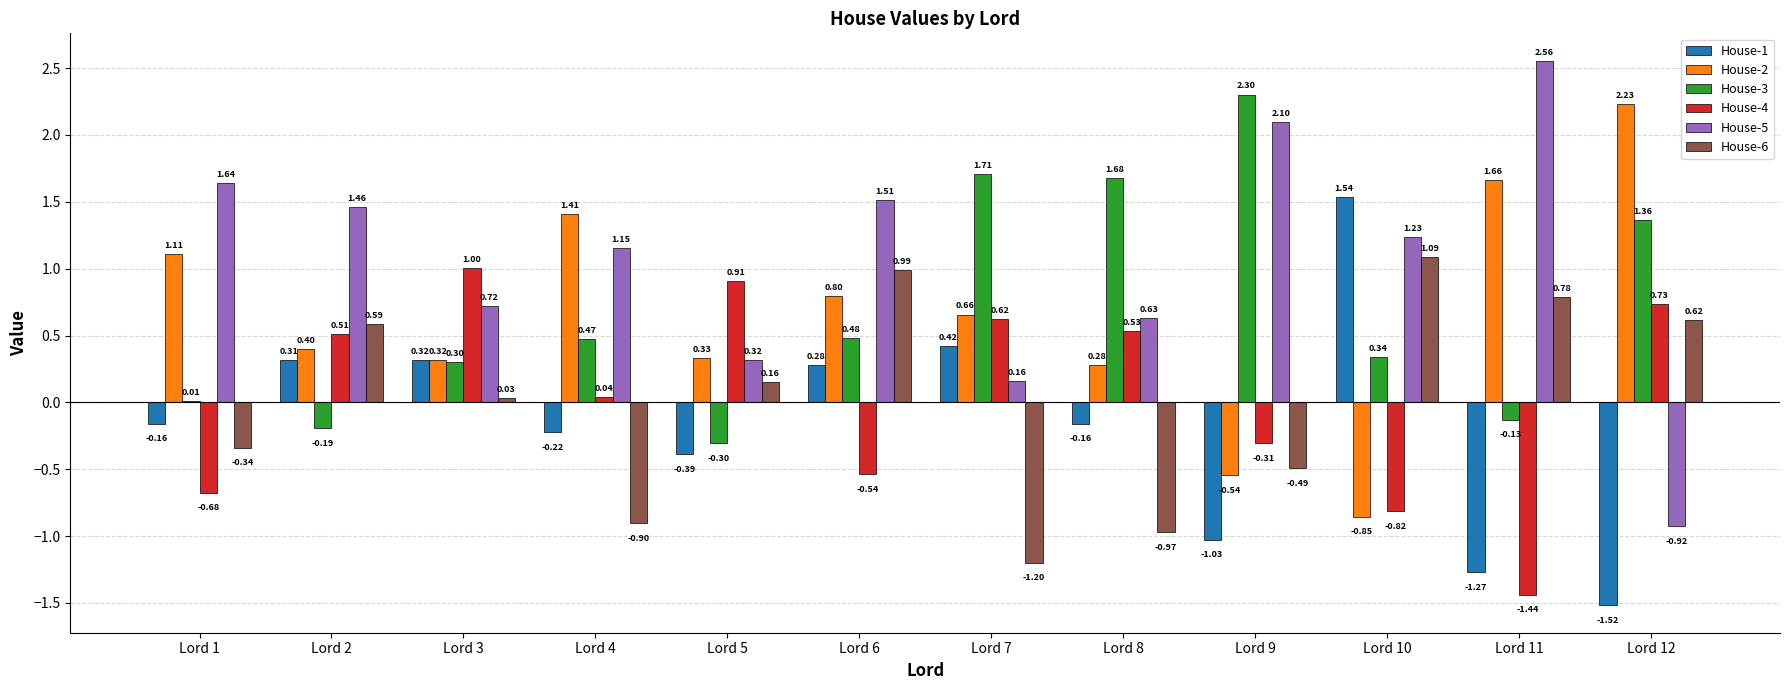

What is the sum of all House-3 values?

8.0